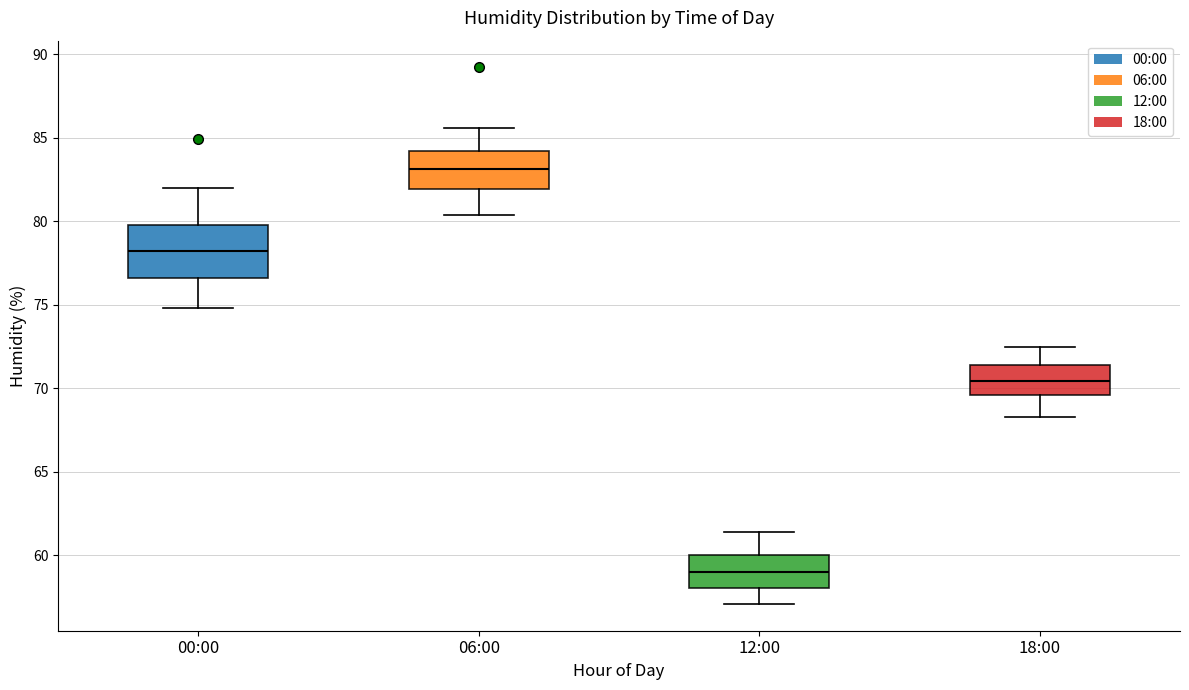

Which box's median line is the highest?

06:00